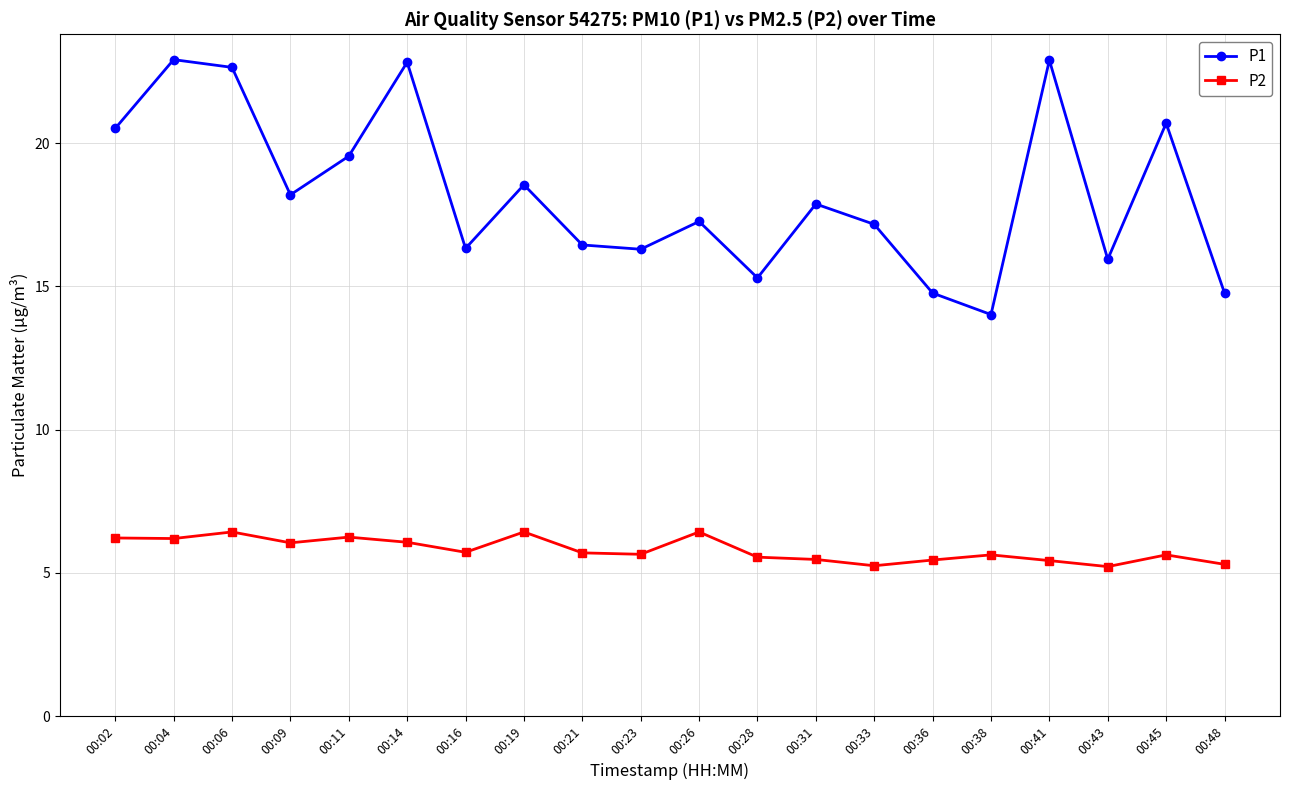

Is this an area chart (filled region under the line)?

No